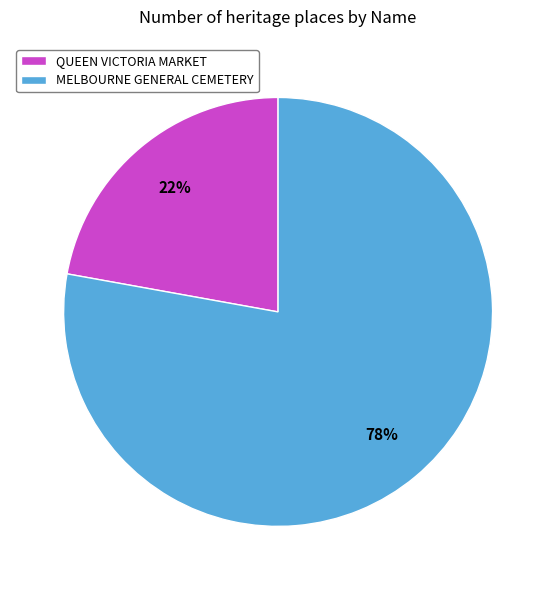

To the nearest percent, what percentage of the pie is MELBOURNE GENERAL CEMETERY?

78%